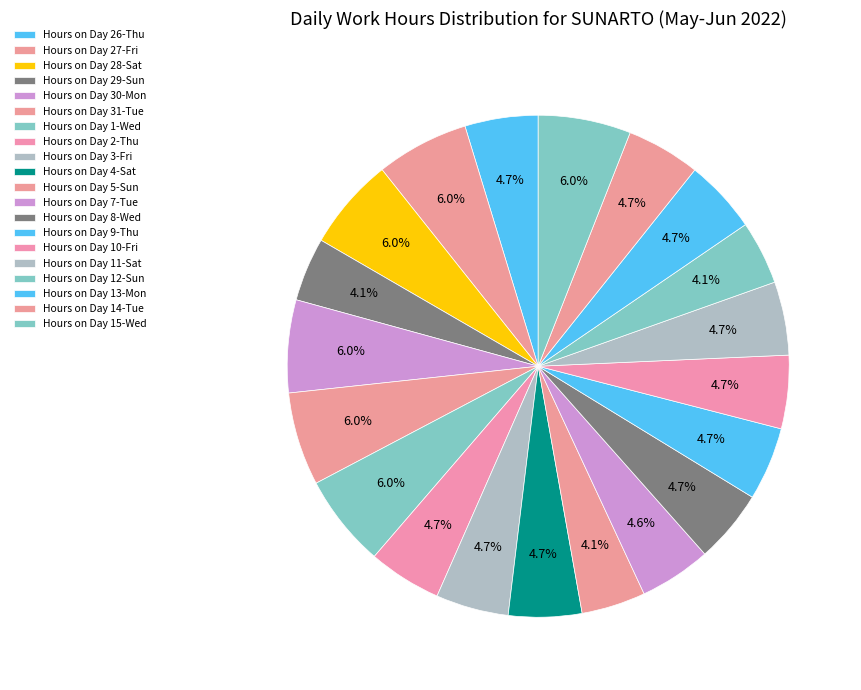

Does any single category account for the majority?

No